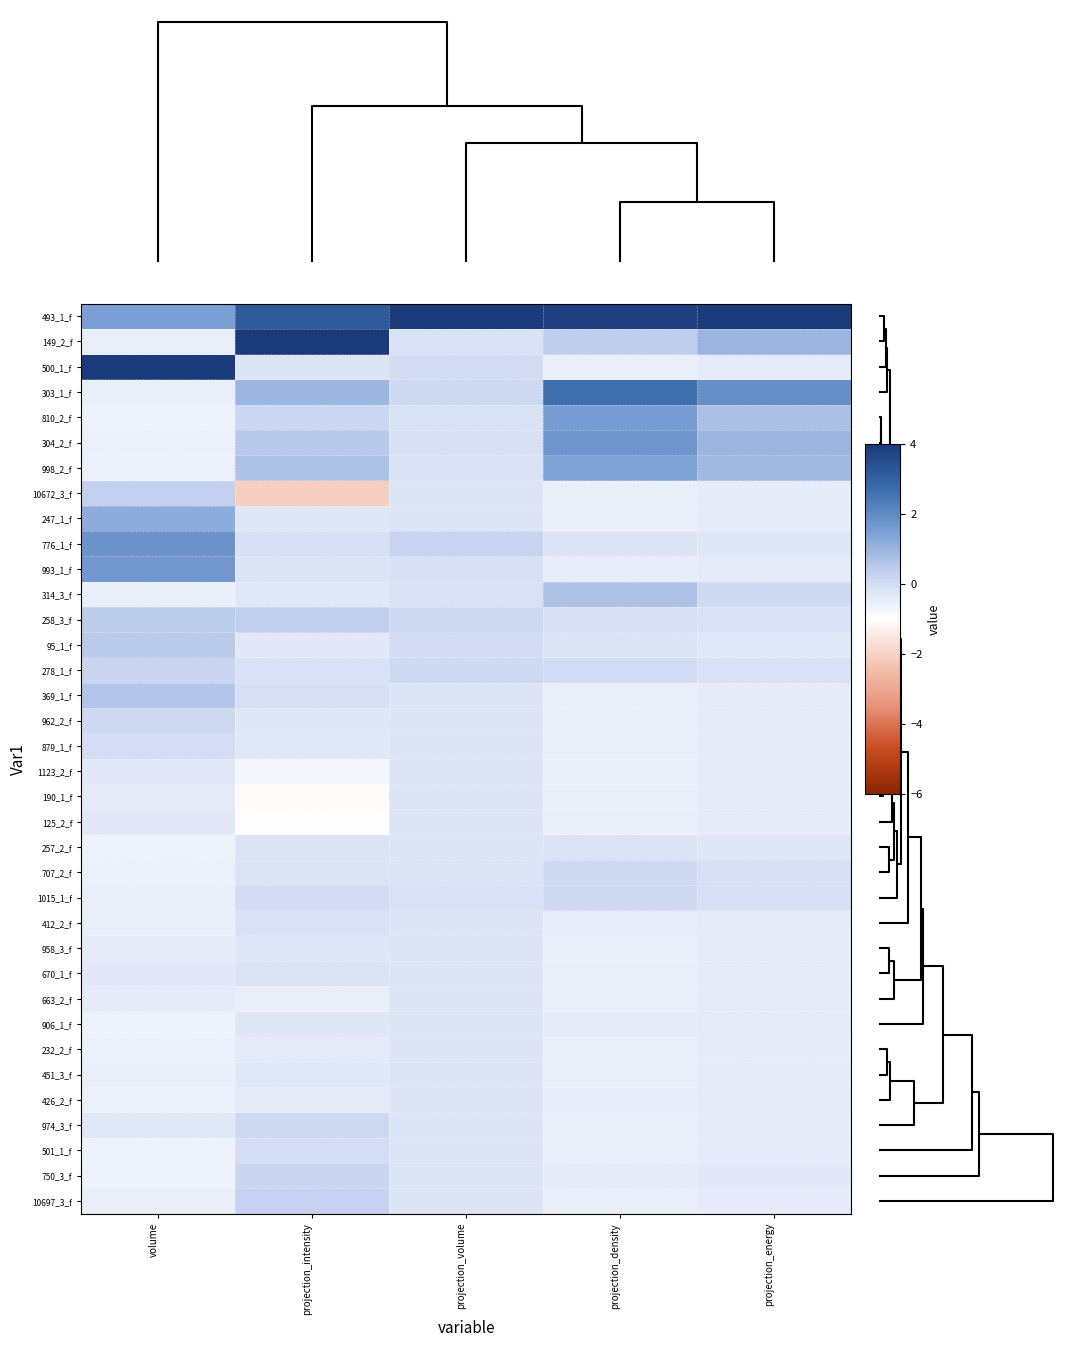

How many data points does each series have?

5